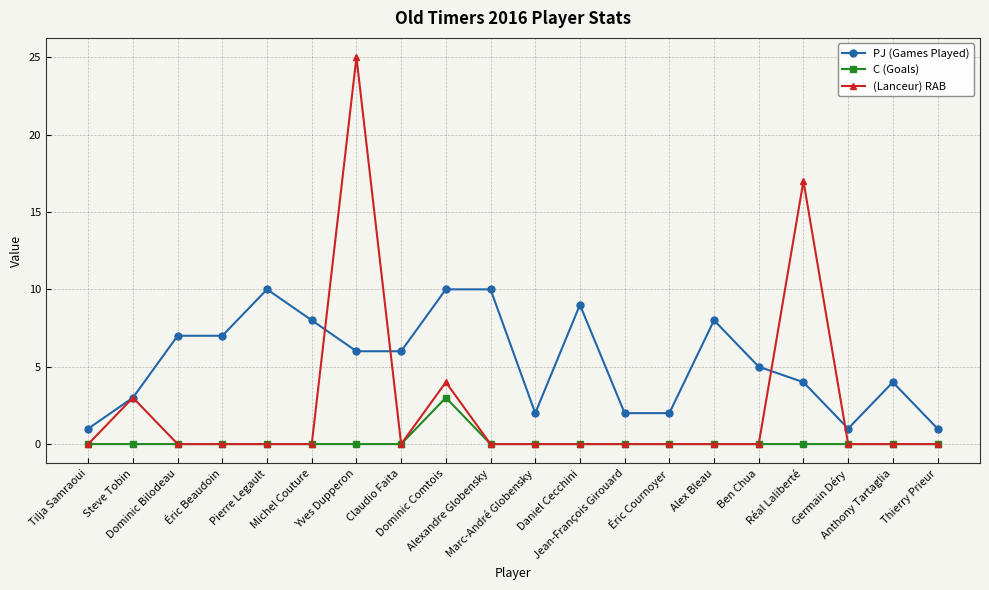

True or false: C (Goals) and PJ (Games Played) cross at least once.

False